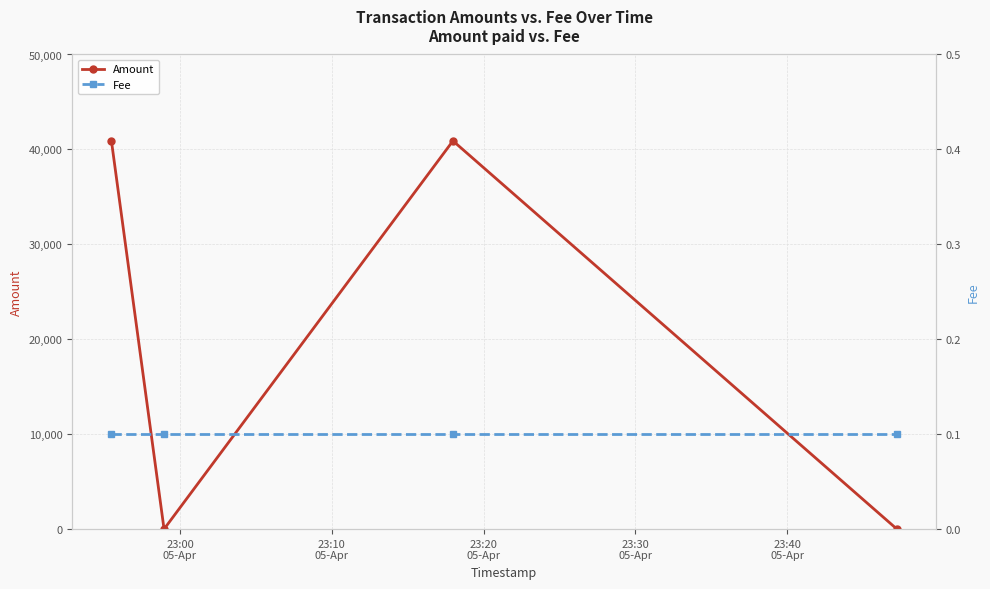

In Amount, how many points are higher than both neighbors (excluding endpoints)?

1